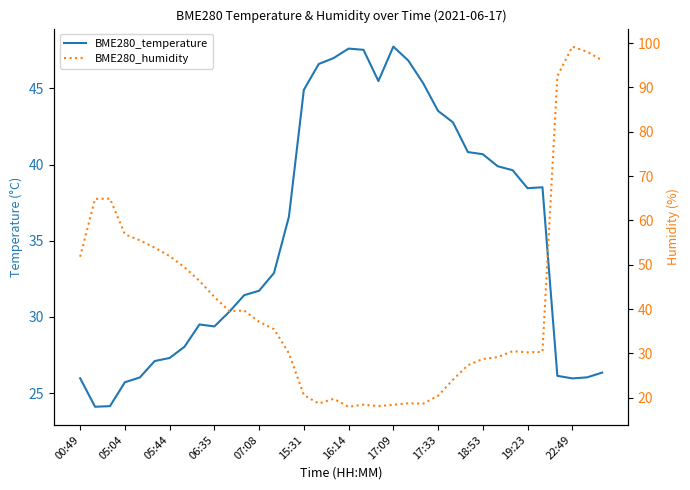

How many interior local valleys does the BME280_humidity series have?

6